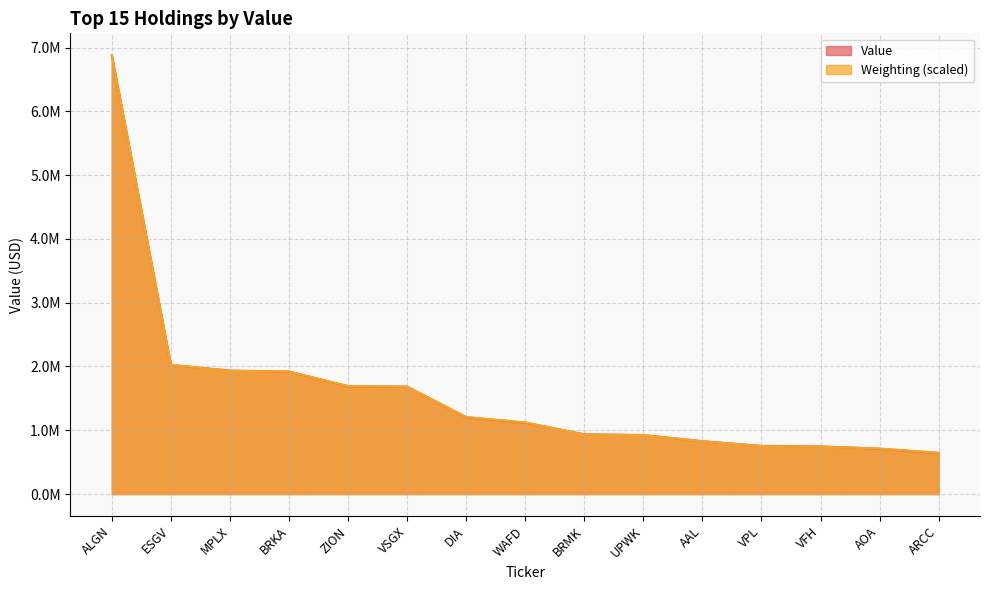

Reading left to right, what are all the values shown in this chart?

Value: 6879000.0	2024000.0	1936000.0	1920000.0	1690000.0	1684000.0	1205000.0	1119000.0	937000.0	925000.0	828000.0	755000.0	747000.0	710000.0	643000.0
Weighting: 6879000.0	2026593.4	1931448.1	1921933.6	1693585.1	1684070.5	1208344.4	1122713.7	932423.2	922908.7	827763.5	751647.3	742132.8	713589.2	646987.6